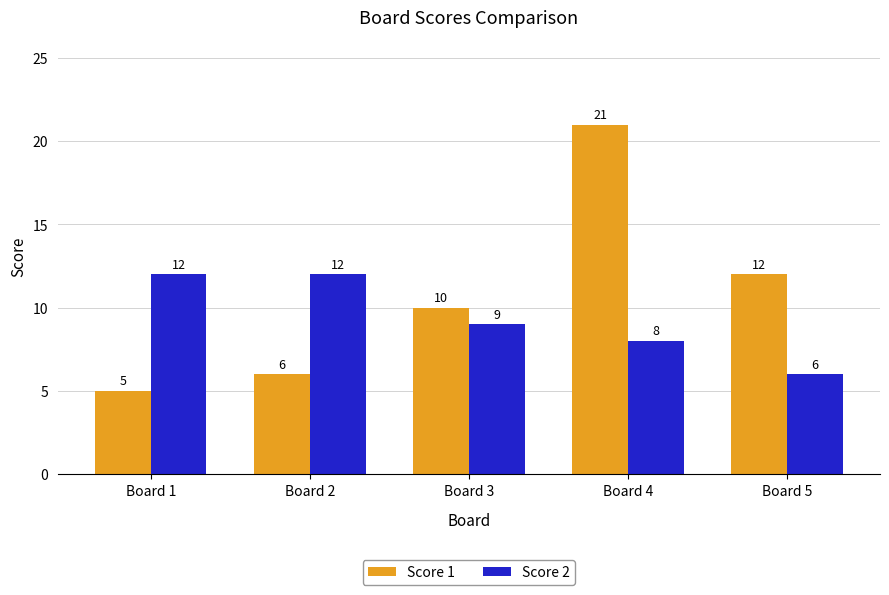

How many groups of bars are there?

5